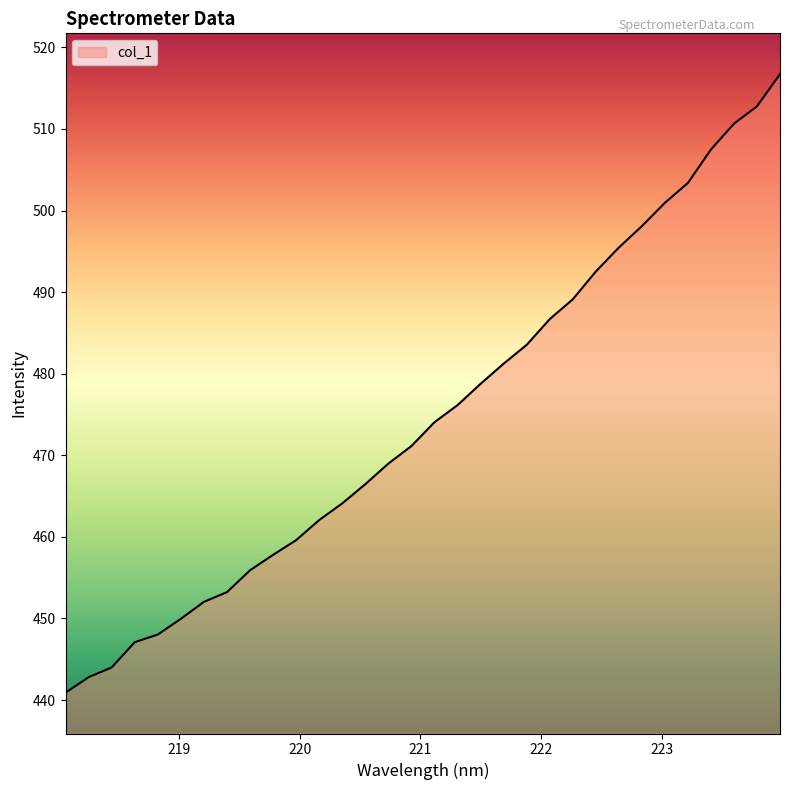

What is the smallest value displayed?

440.9